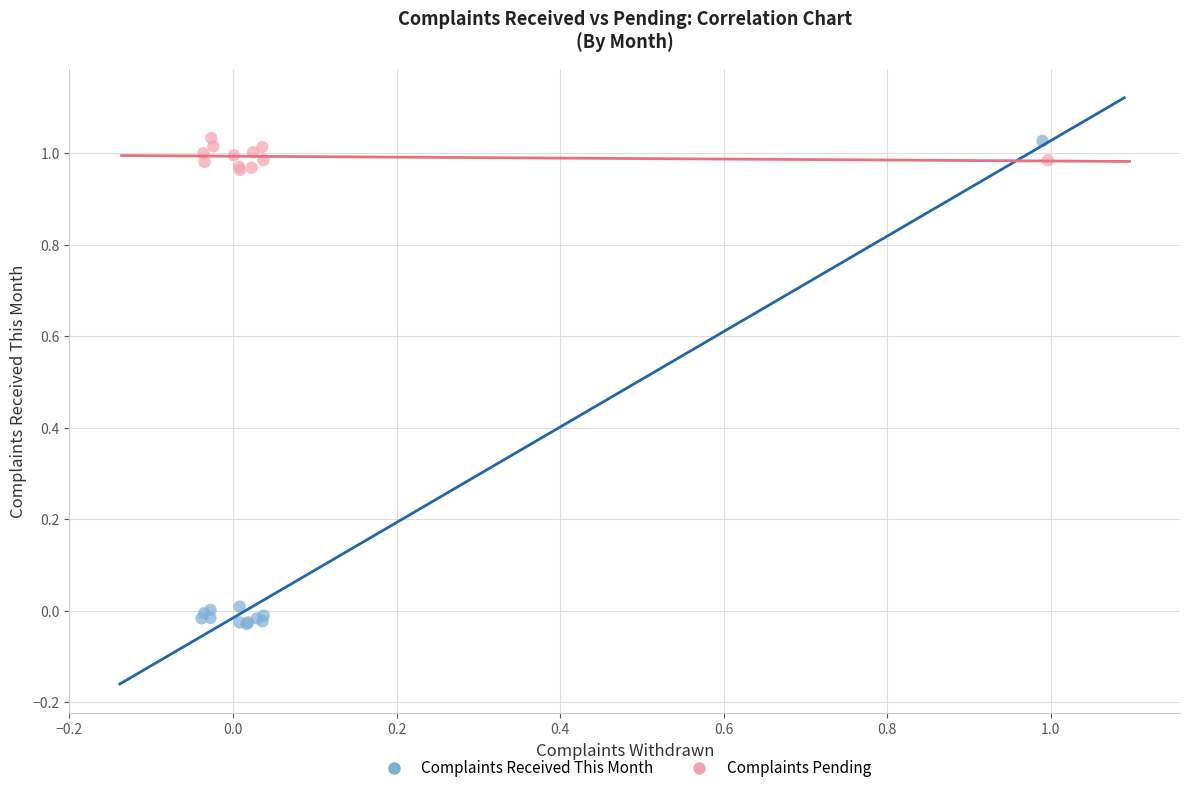

Which series reaches the minimum Y coordinate?

Complaints Received This Month